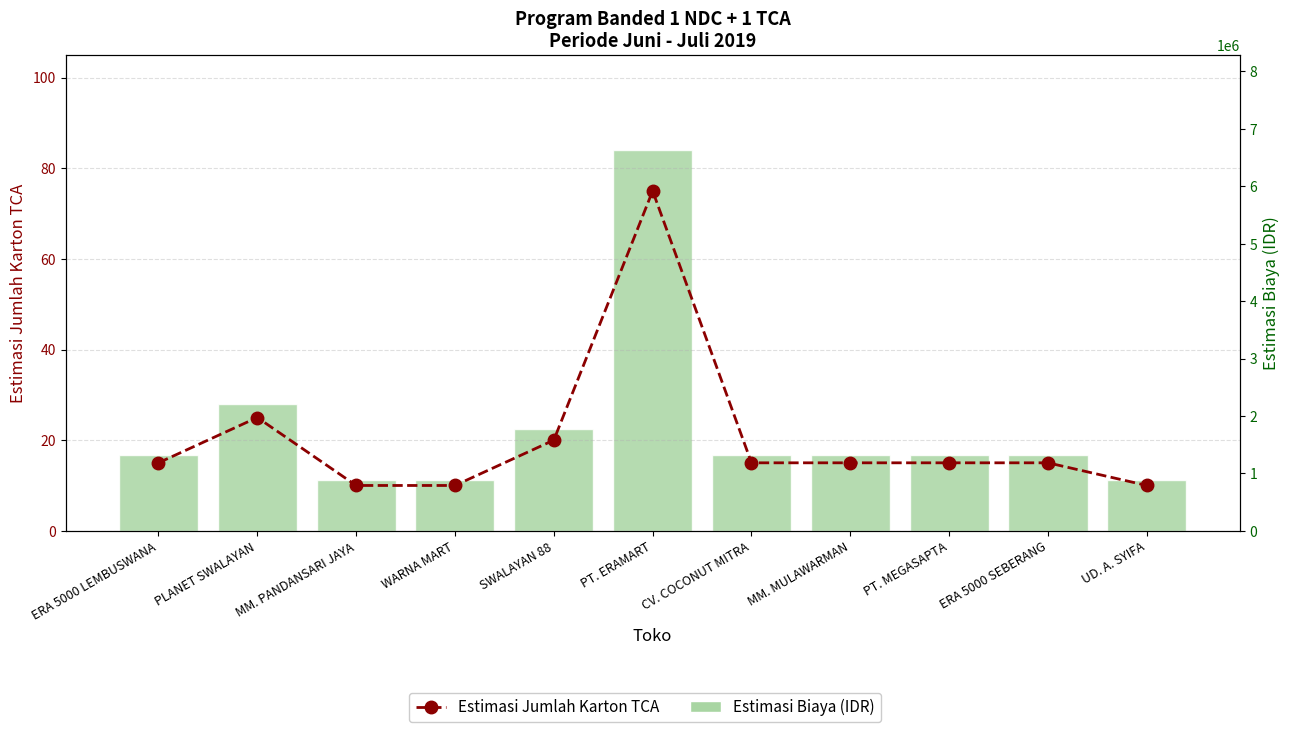

What is the difference between the maximum and minimum values in the Estimasi Jumlah Karton TCA series?

65